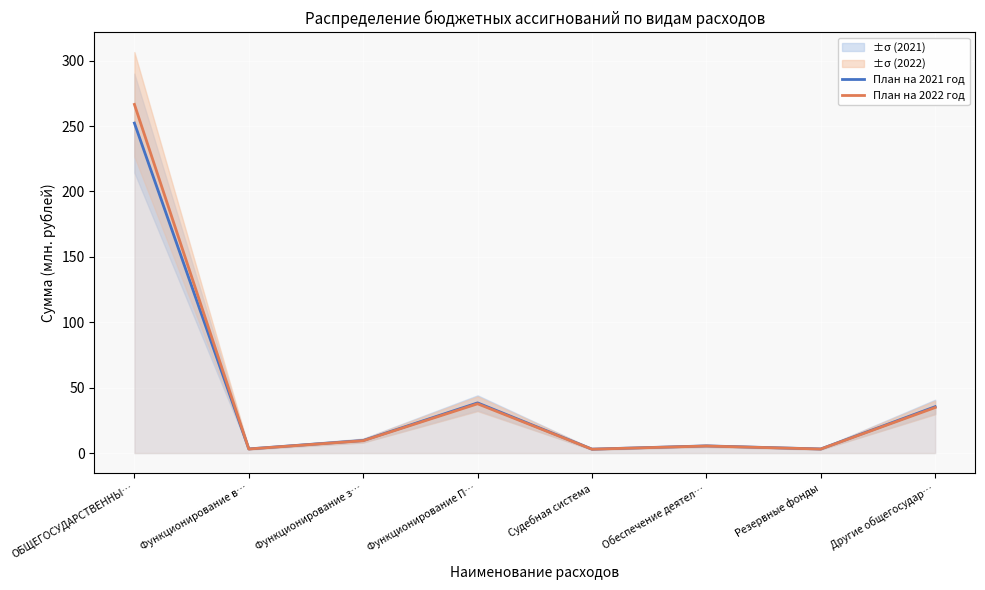

Which category has the lowest value across all series?

Судебная система